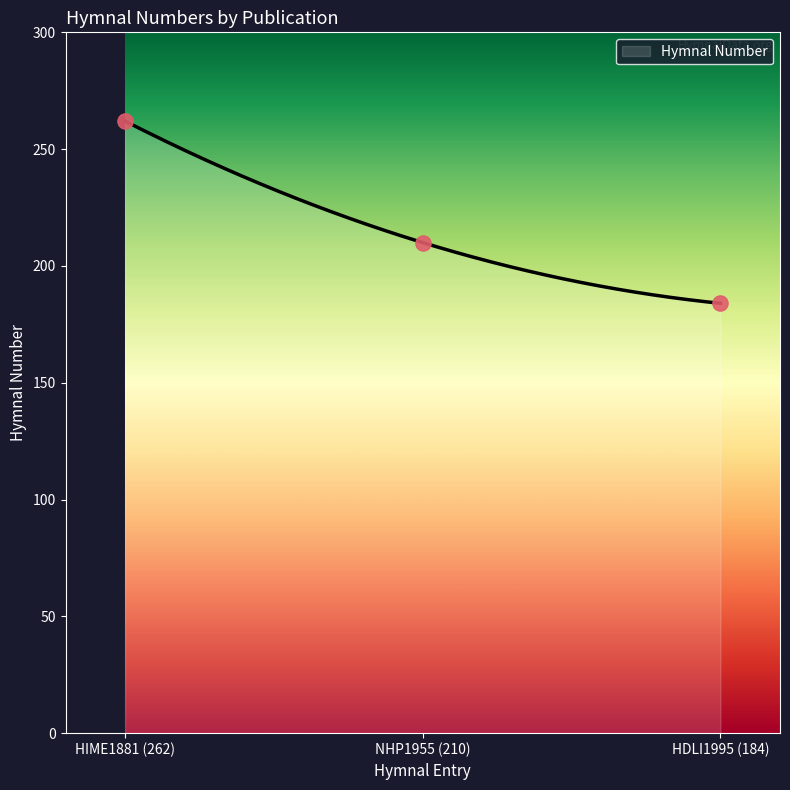

Approximately how many times larger is the value at NHP1955 (210) compared to HDLI1995 (184)?

1.1